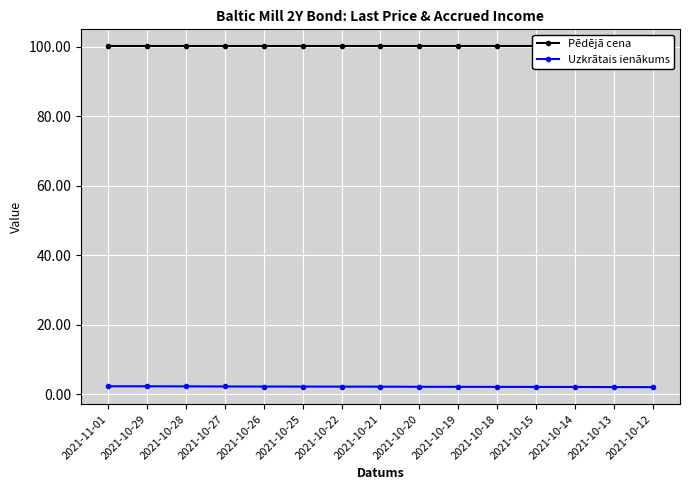

What is the label of the 8th point from the left?

2021-10-21